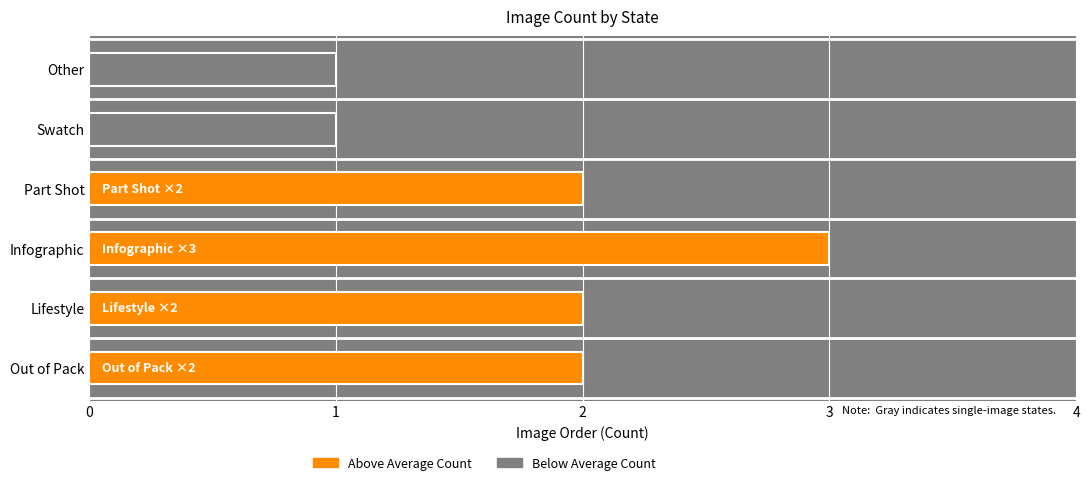

Which has a higher value, Part Shot or Swatch?

Part Shot